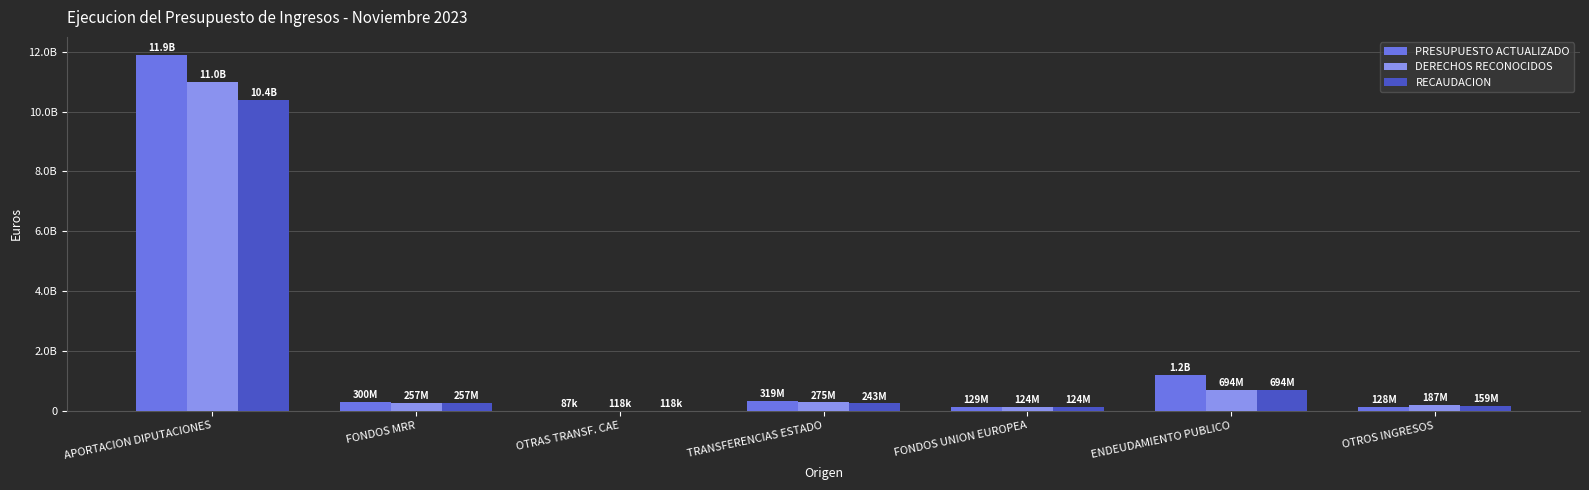

Is the value of DERECHOS RECONOCIDOS at FONDOS UNION EUROPEA greater than the value of RECAUDACION at OTRAS TRANSF. CAE?

Yes